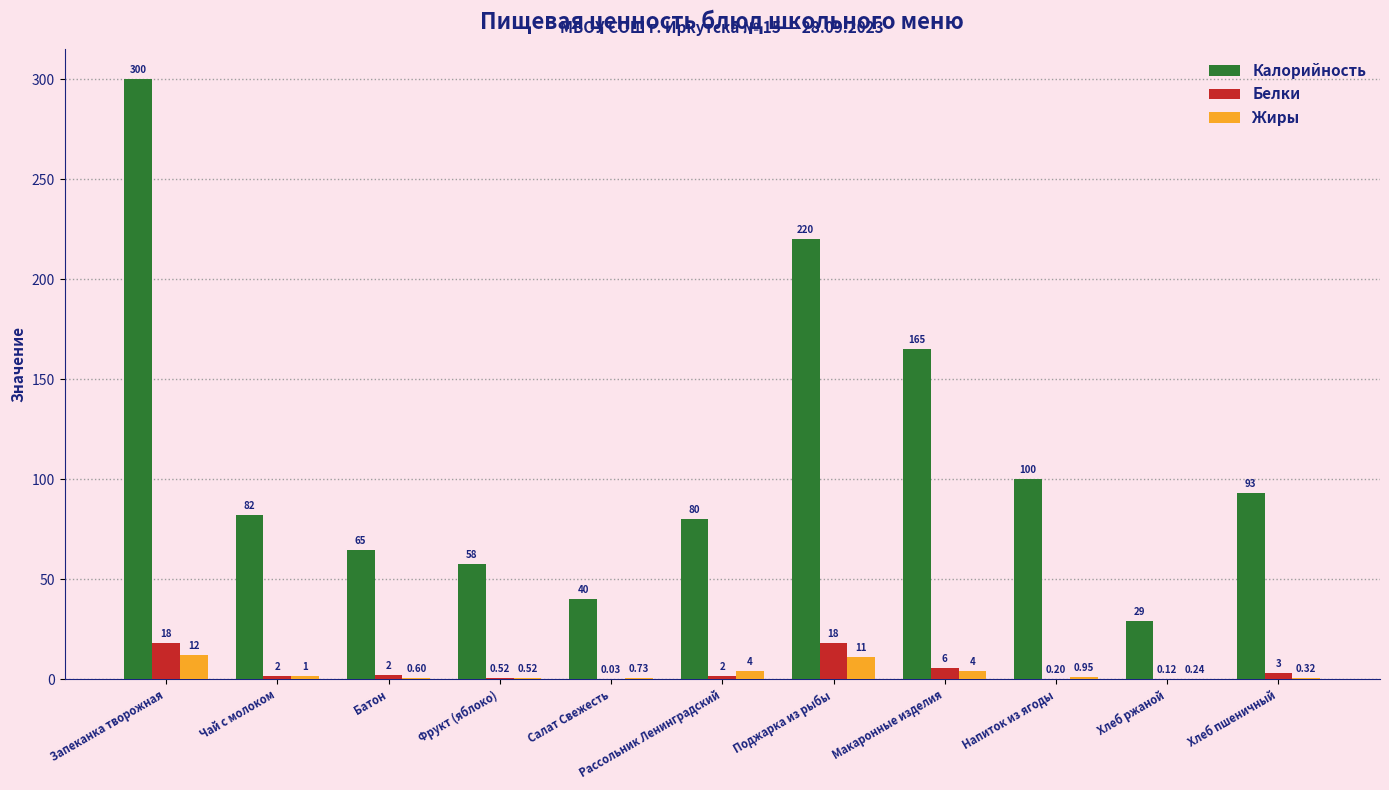

What is the sum of the Калорийность values at Рассольник Ленинградский and Хлеб пшеничный?

173.0